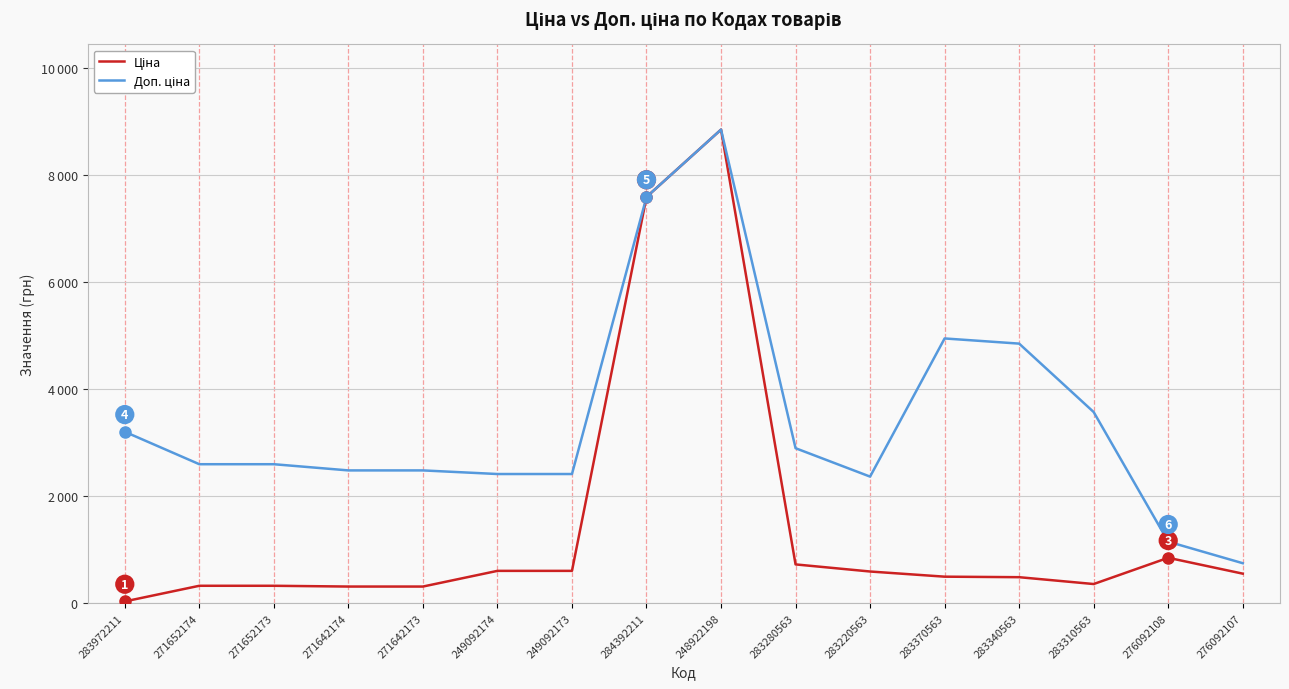

Is this an area chart (filled region under the line)?

No